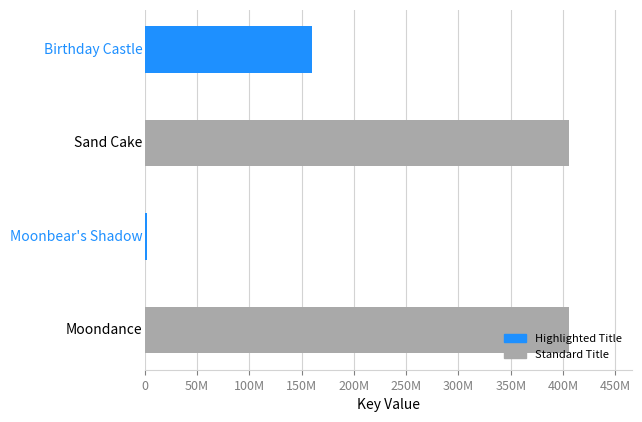

What is the difference between the second highest and minimum values?

403568325